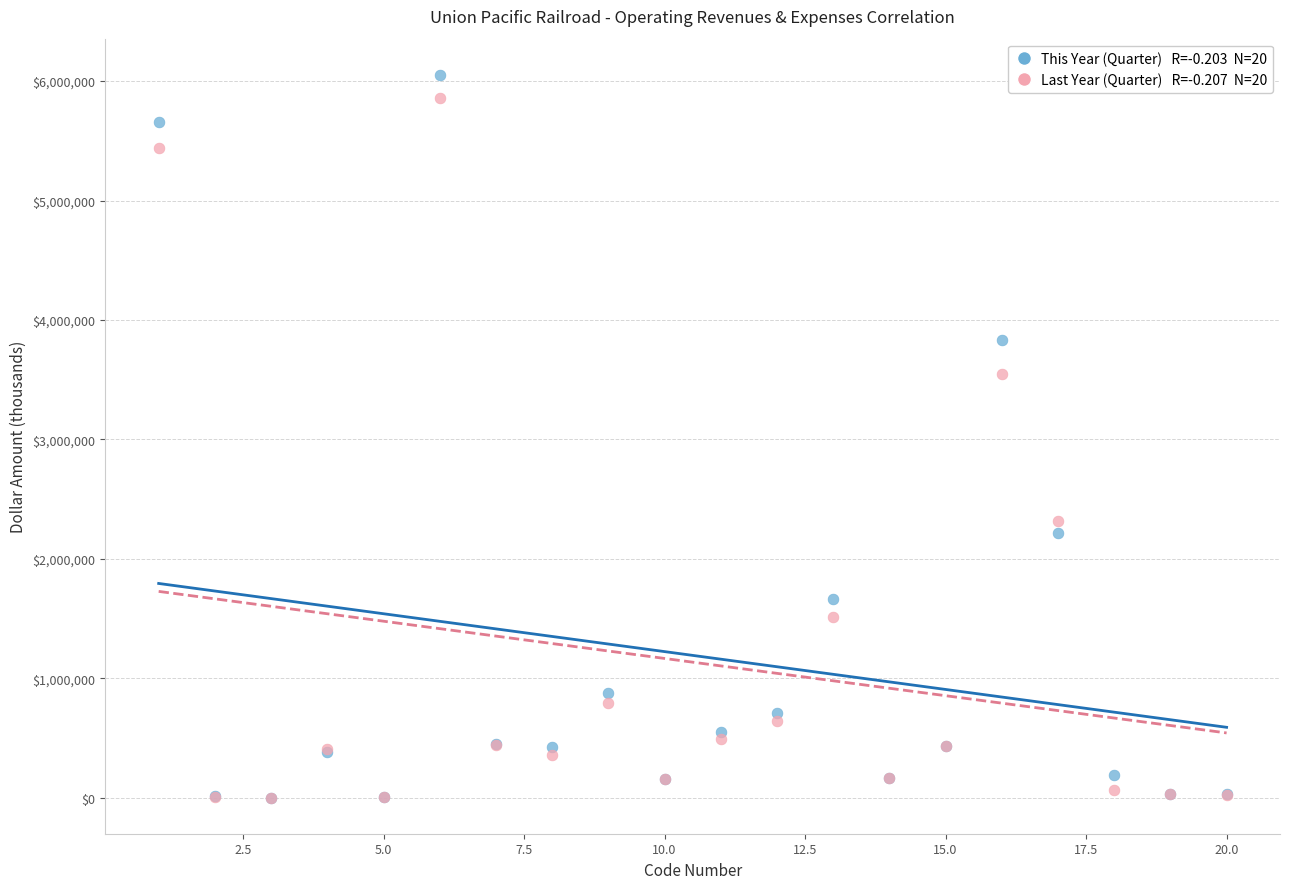

Across all series, what Y value is closest to 3026309?

3543443